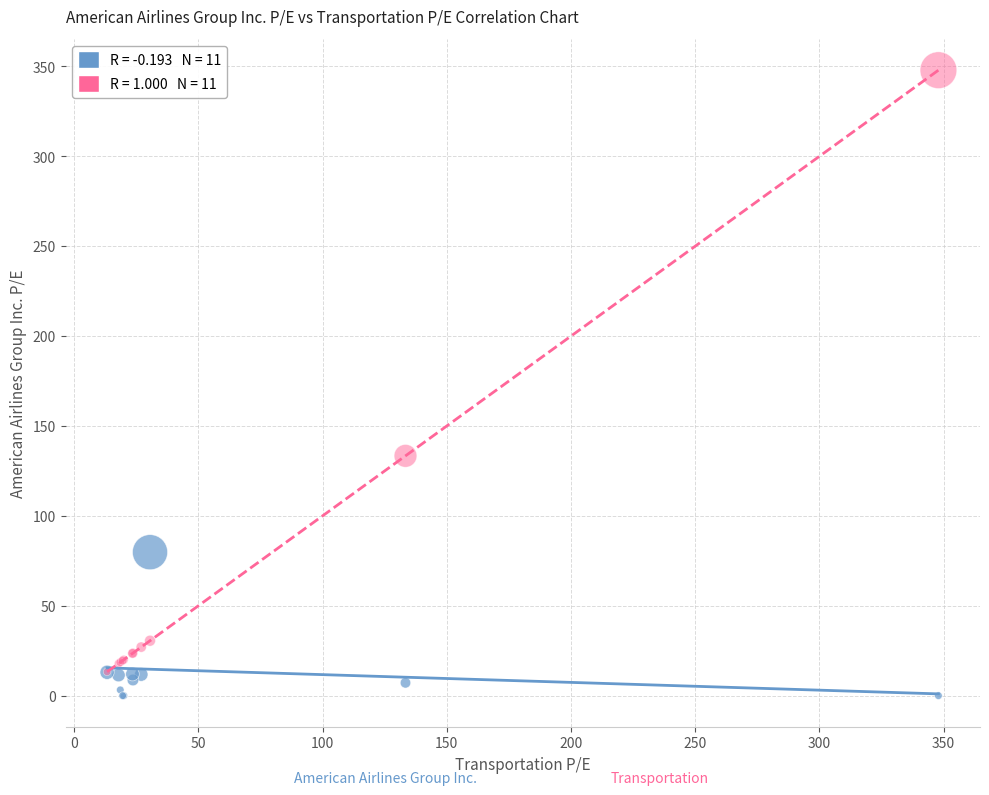

Across all series, what Y value is closest to 173?

133.4